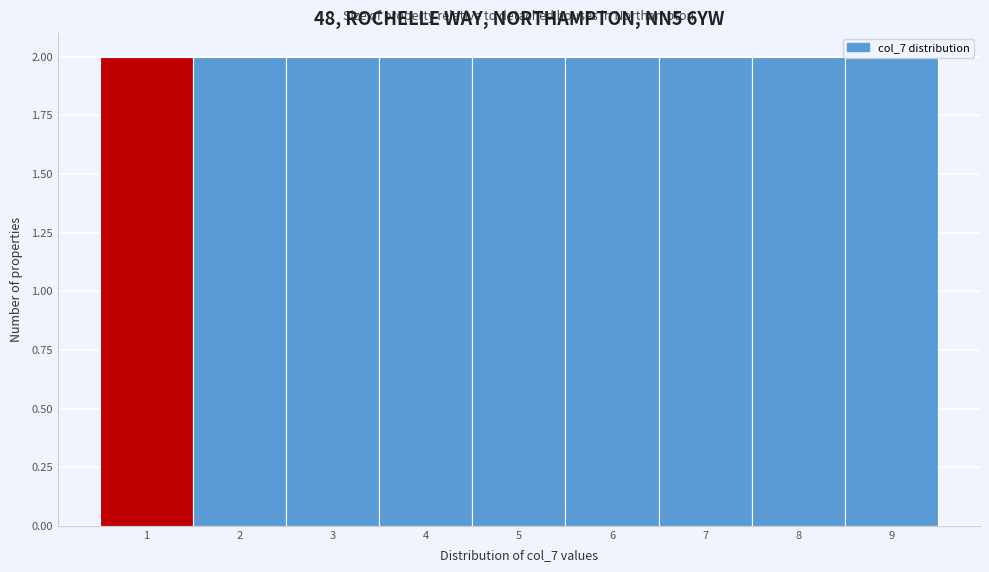

Reading left to right, transcribe this chart: for each bar, give the range it covers on the x-axis and its height. The values are not printed on the chart, so give them approximately, as read against the axis.

0.5 to 1.5: 2
1.5 to 2.5: 2
2.5 to 3.5: 2
3.5 to 4.5: 2
4.5 to 5.5: 2
5.5 to 6.5: 2
6.5 to 7.5: 2
7.5 to 8.5: 2
8.5 to 9.5: 2